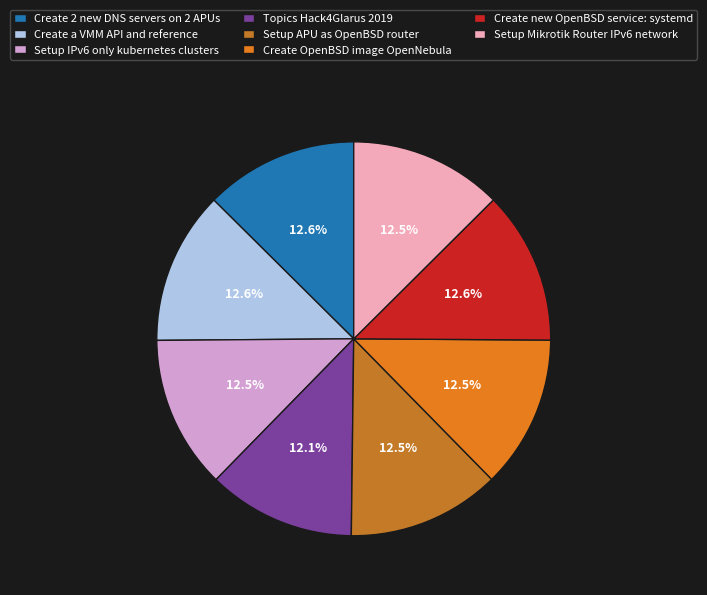

The Topics Hack4Glarus 2019 slice represents 12% of the pie. True or false?

True